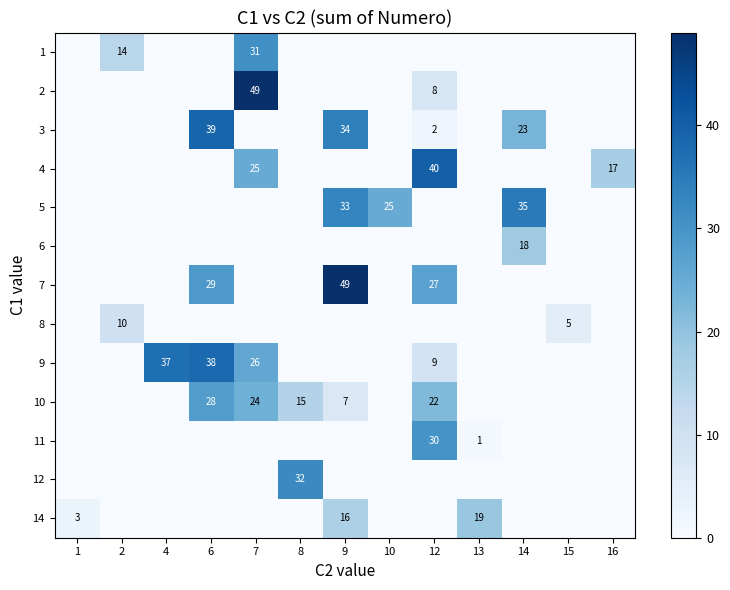

At how many categories does at least one series exceed 4?

12